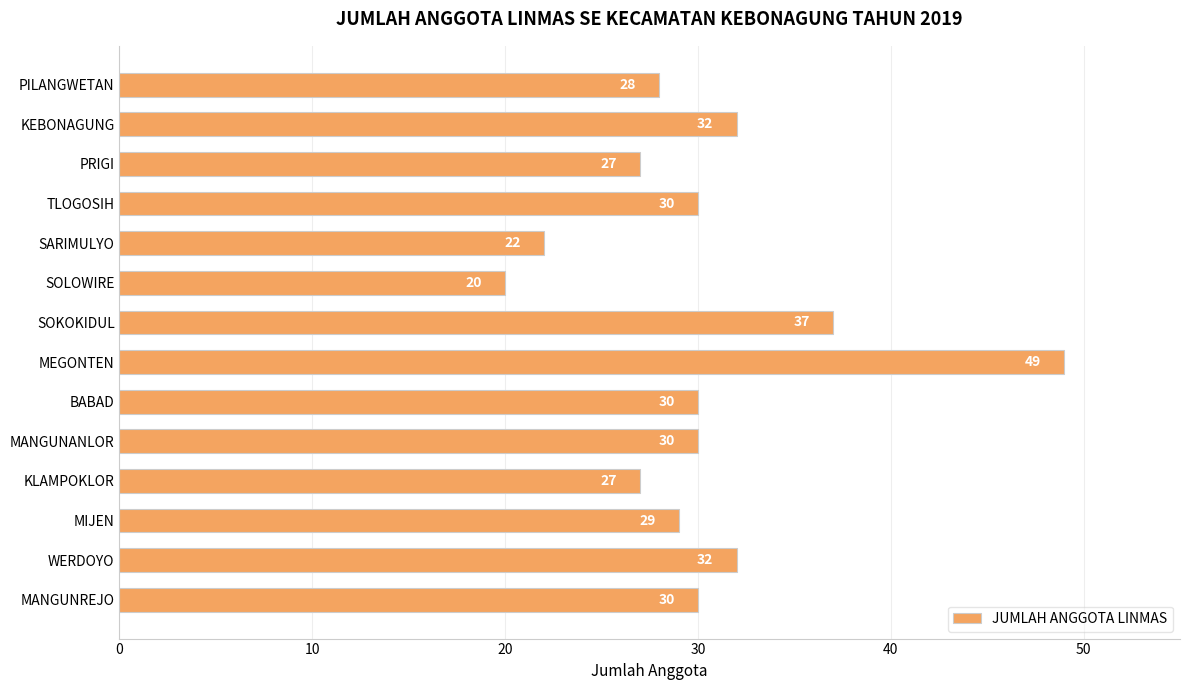

The value at MANGUNANLOR is 30. True or false?

True